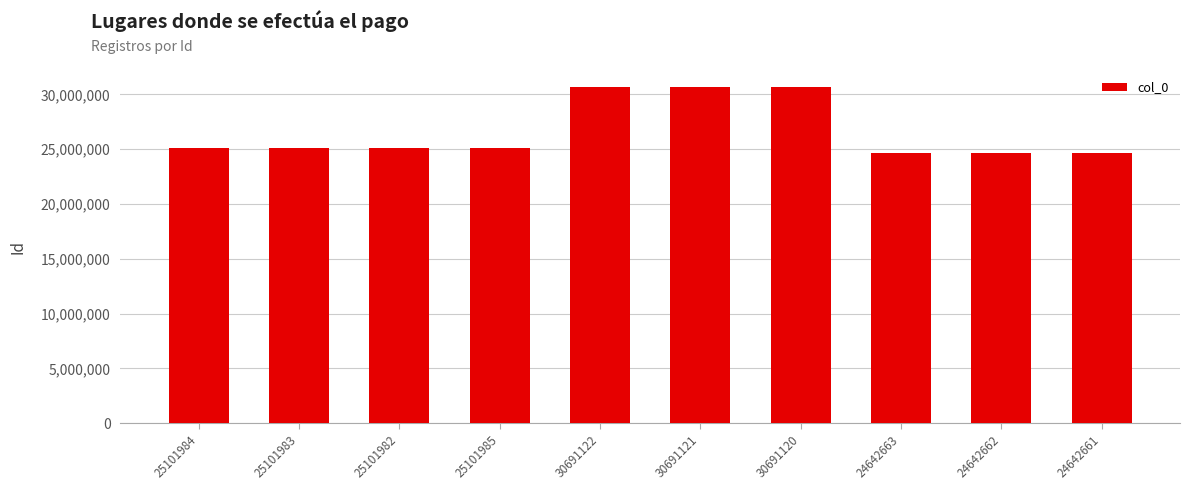

Approximately how many times larger is the value at 24642661 compared to 25101984?

1.0